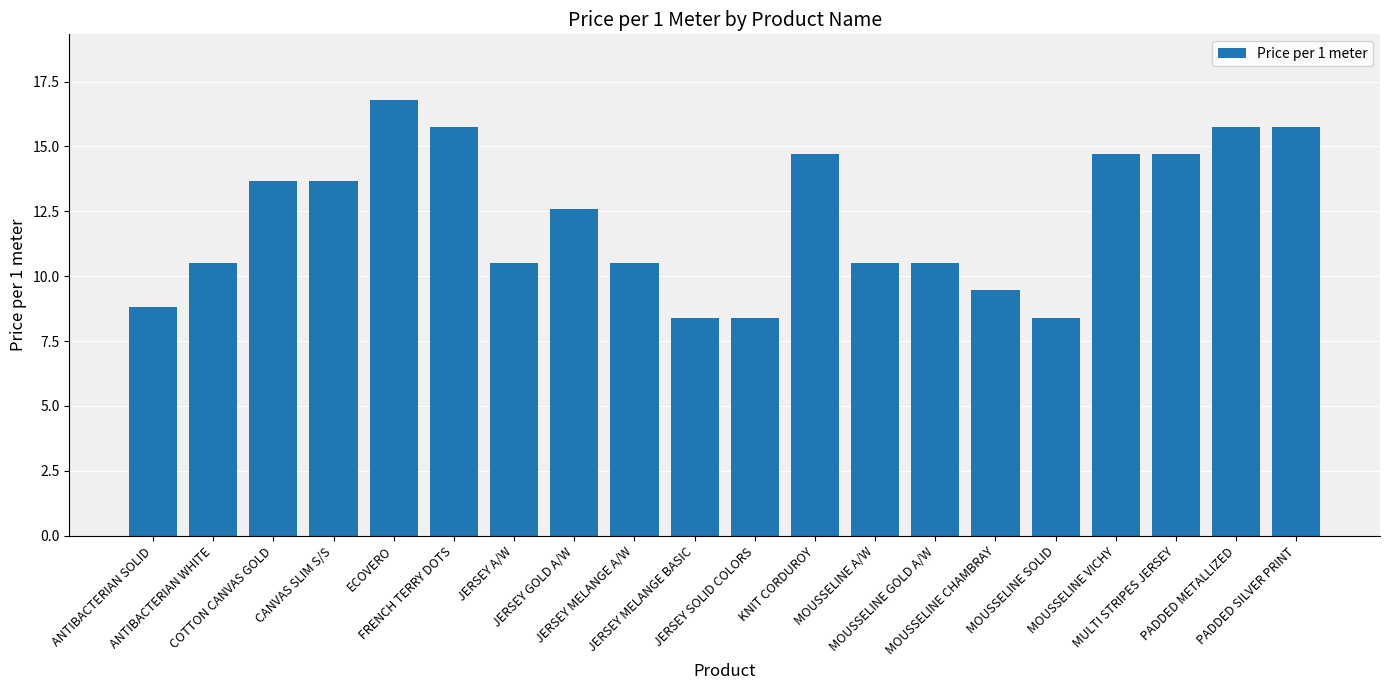

What is the smallest value displayed?

8.4